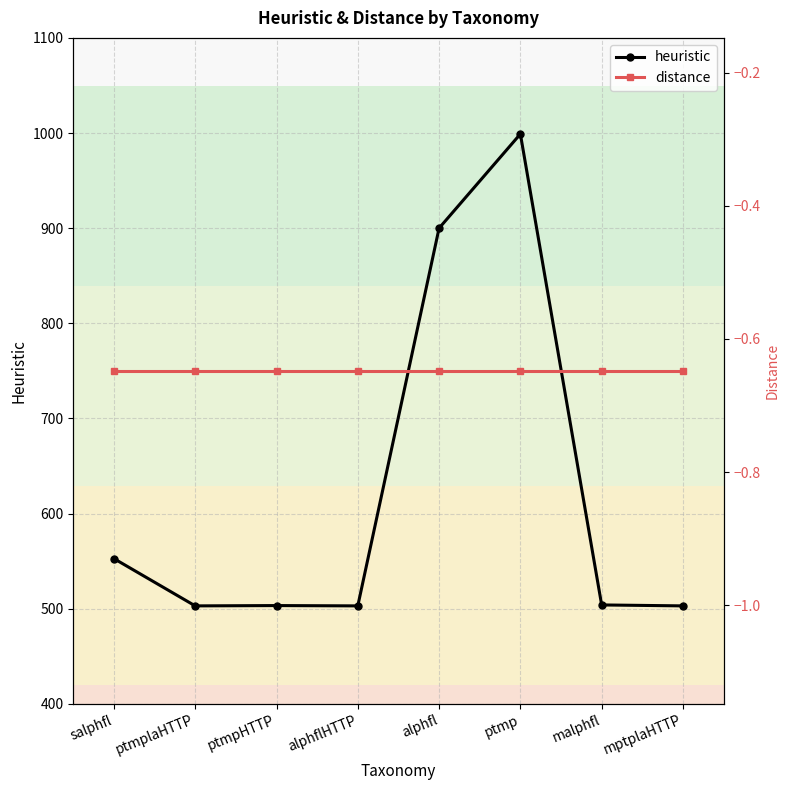

Which series has the largest total across all categories?

heuristic